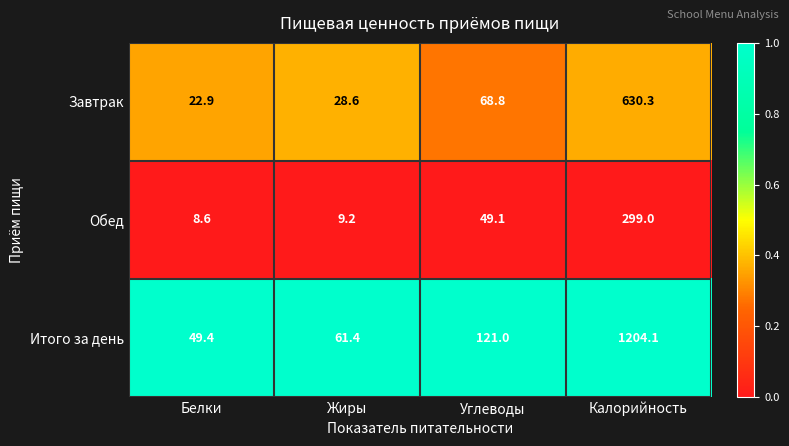

At which category does the chart reach its peak across all series?

Калорийность